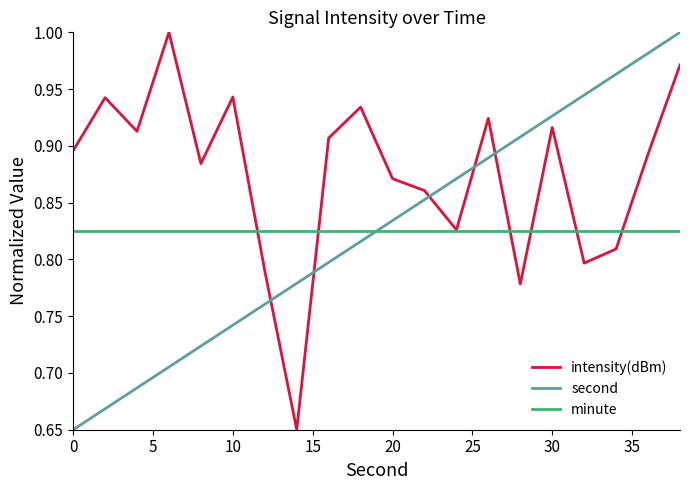

True or false: minute and second cross at least once.

True